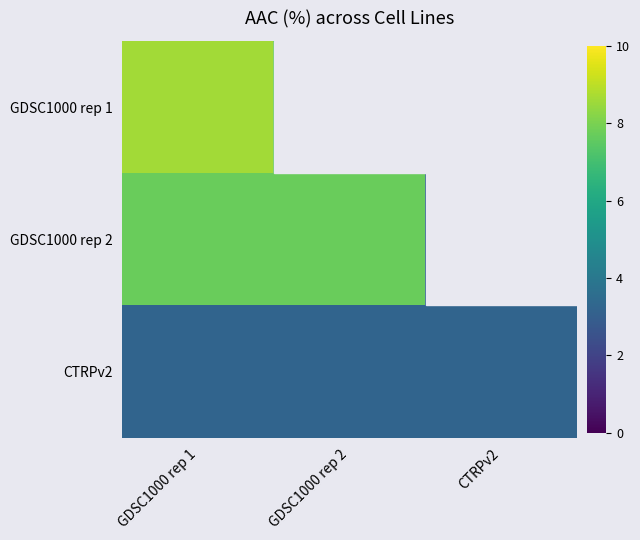

List the series in order of their peak value, lowest first.

CTRPv2, GDSC1000 rep 2, GDSC1000 rep 1